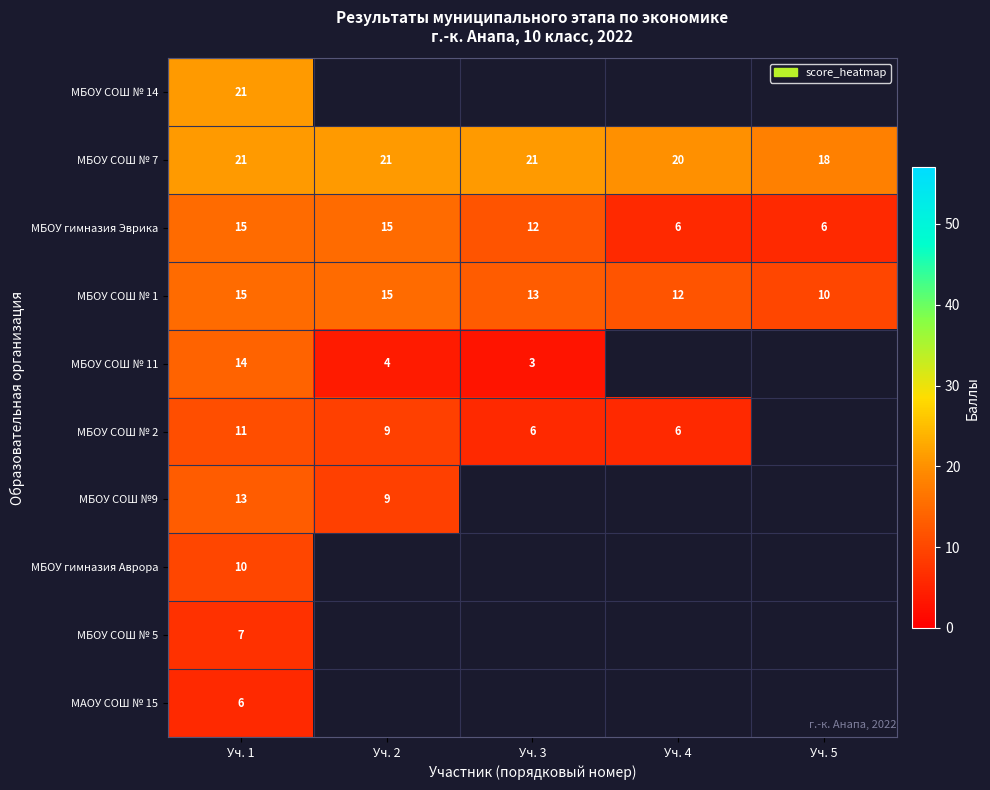

The МБОУ СОШ № 1 series shows 20 at Уч. 2. True or false?

False